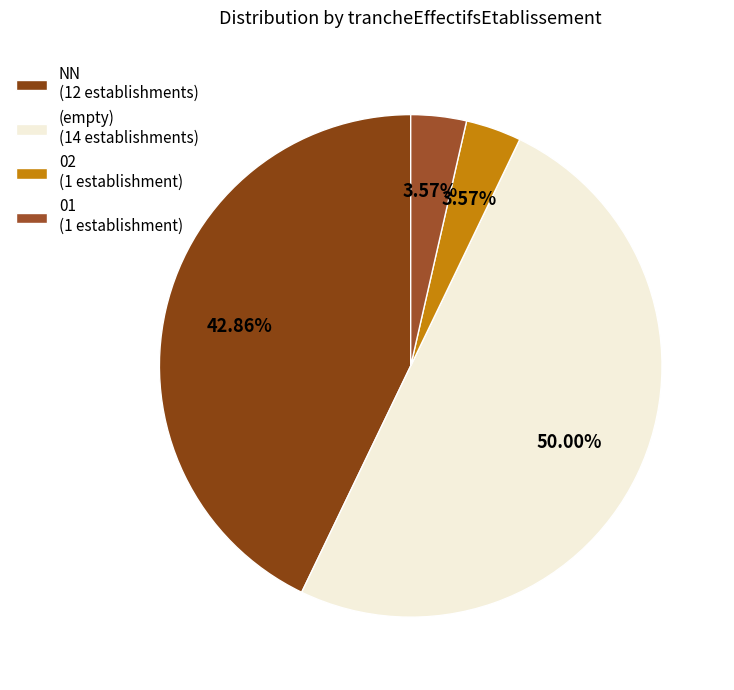

How many slices are in this pie chart?

4